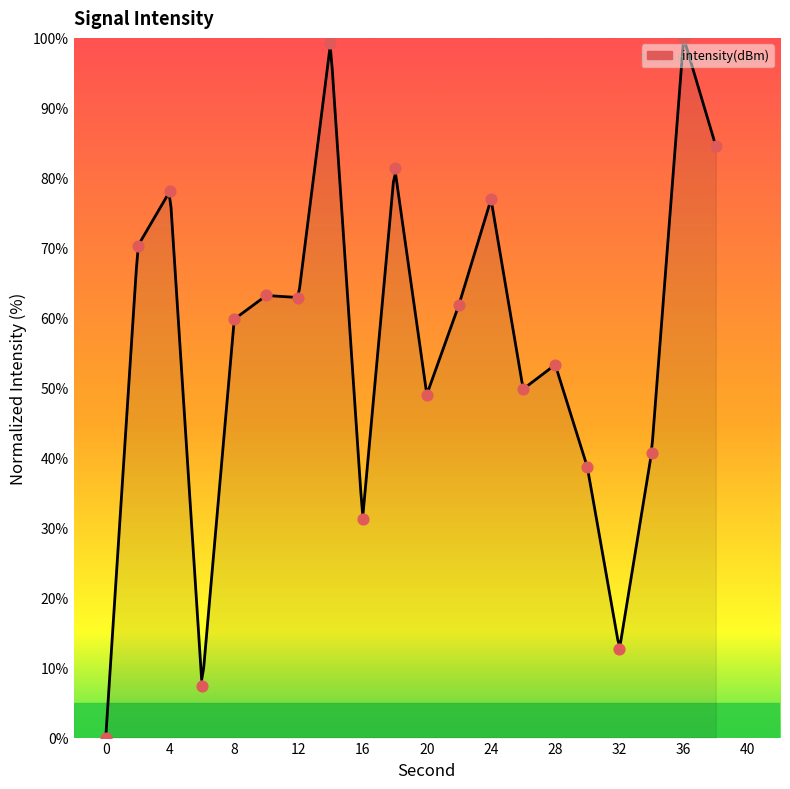

What is the ratio of the value at 32 to the value at 22?

0.2